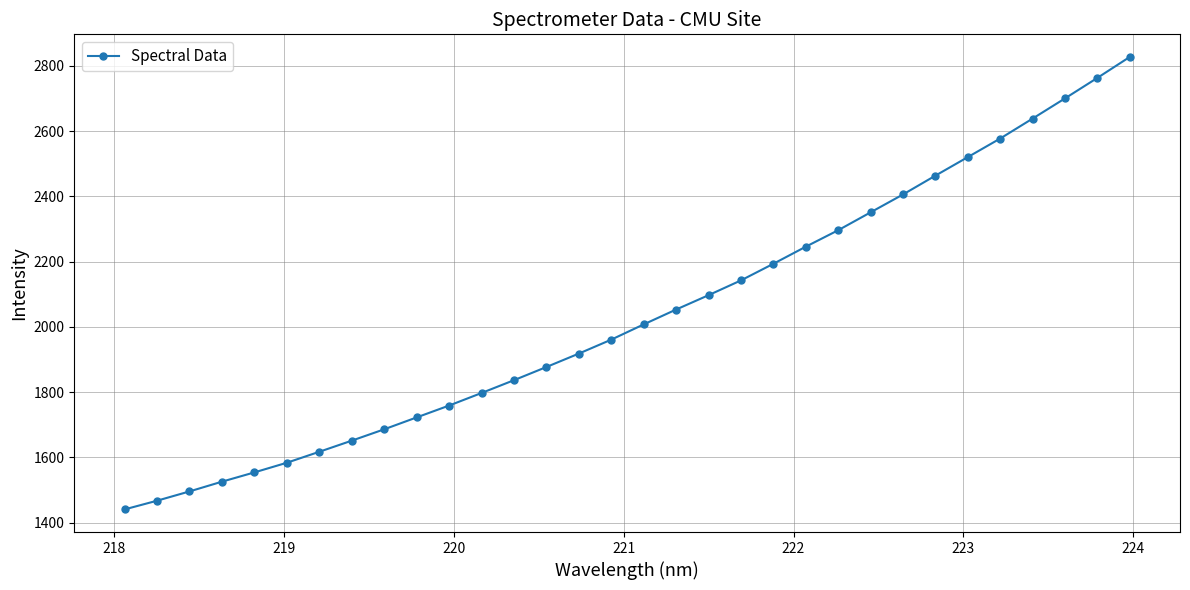

What is the value of the 1st point from the left?

1440.6